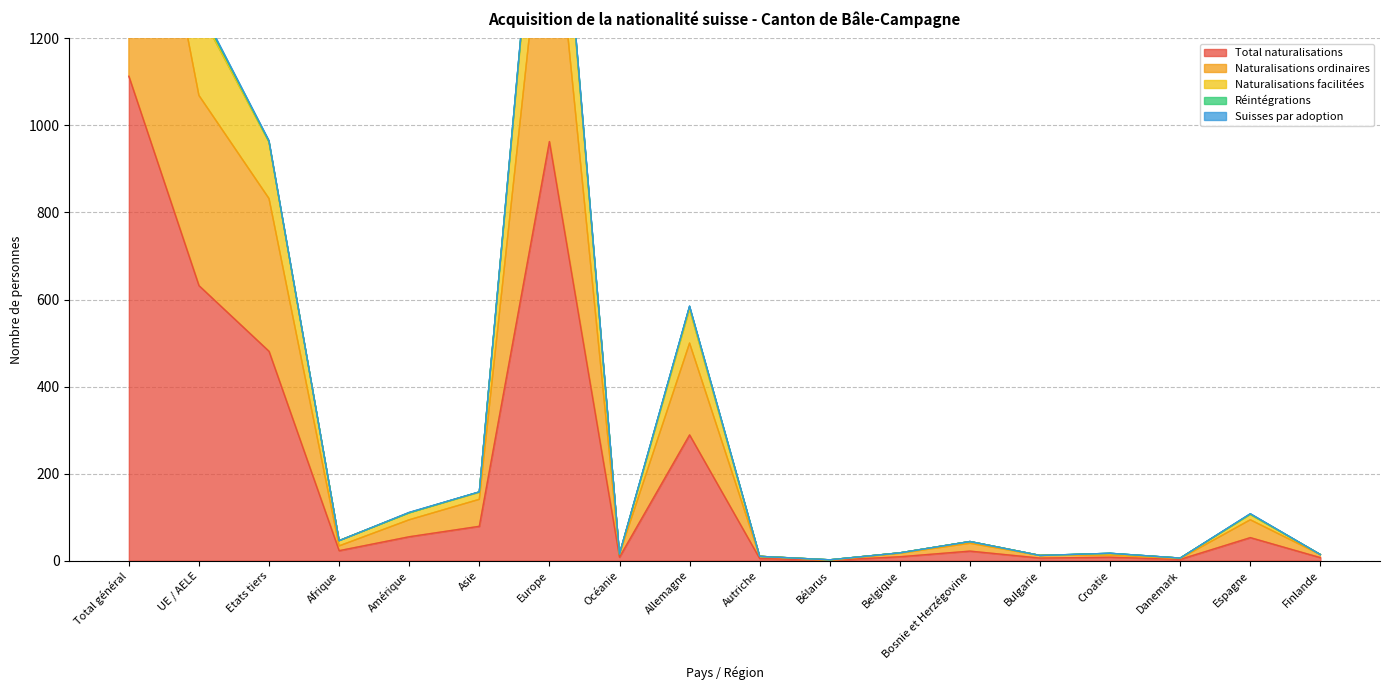

What is the sum of the Total naturalisations values at Finlande and Bulgarie?

13